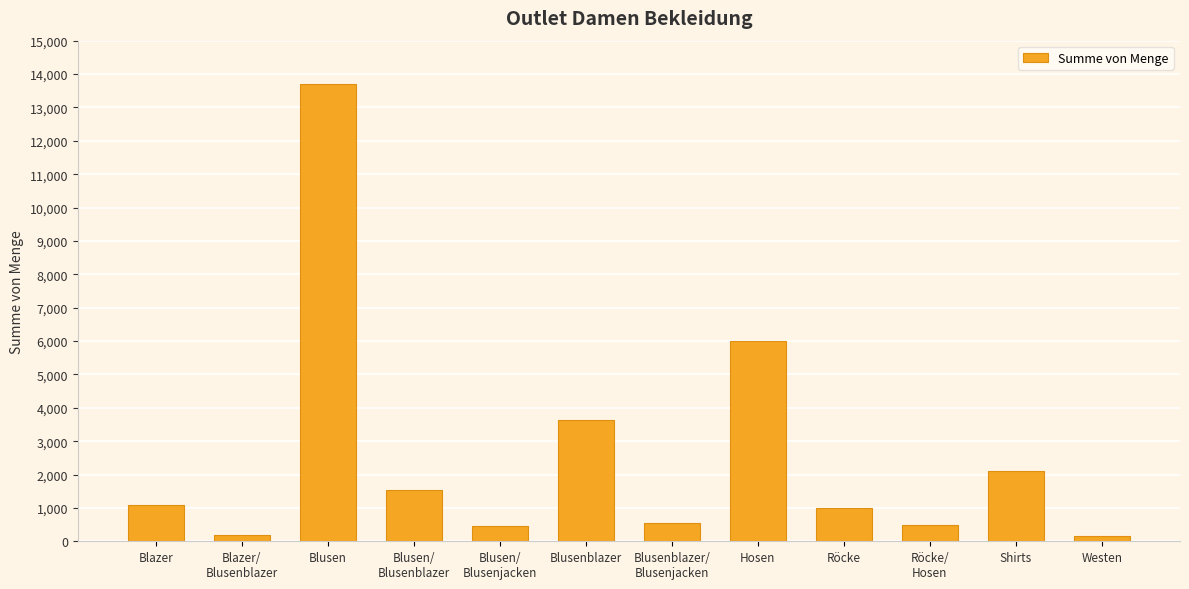

What position from the left is Hosen?

8